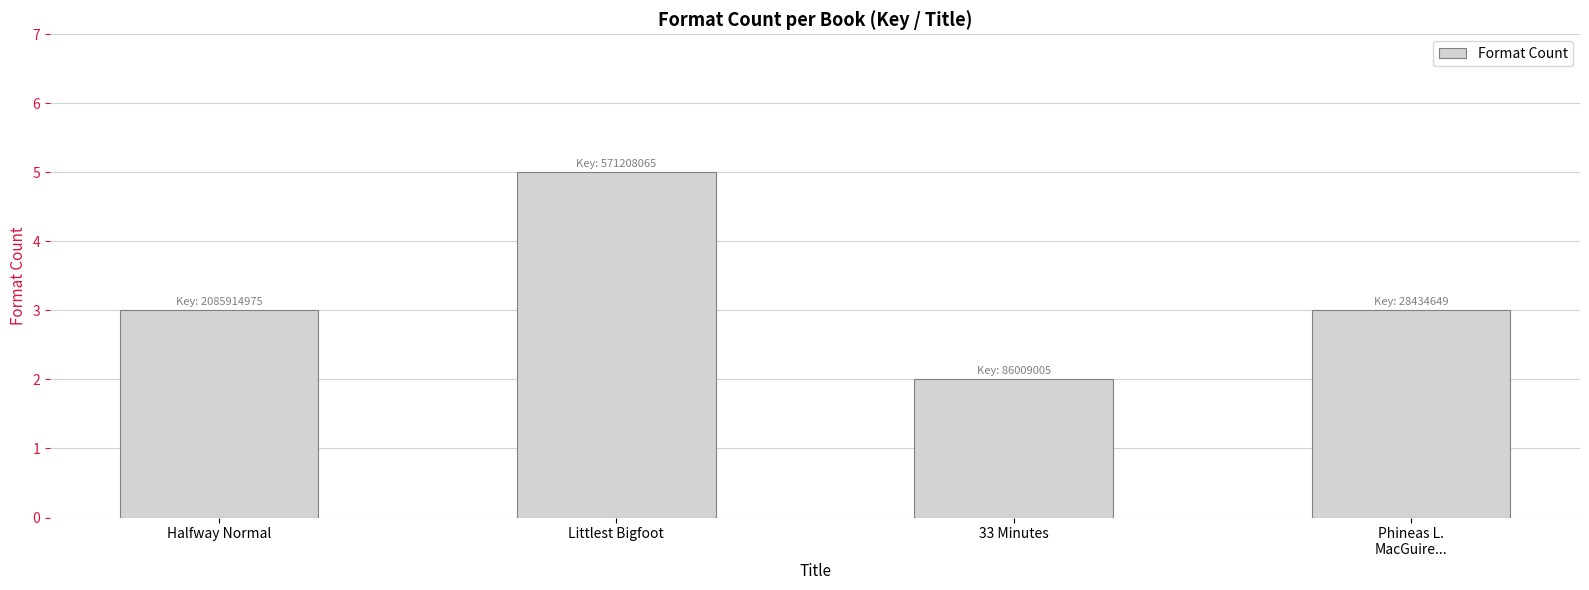

What is the maximum value shown in the chart?

5